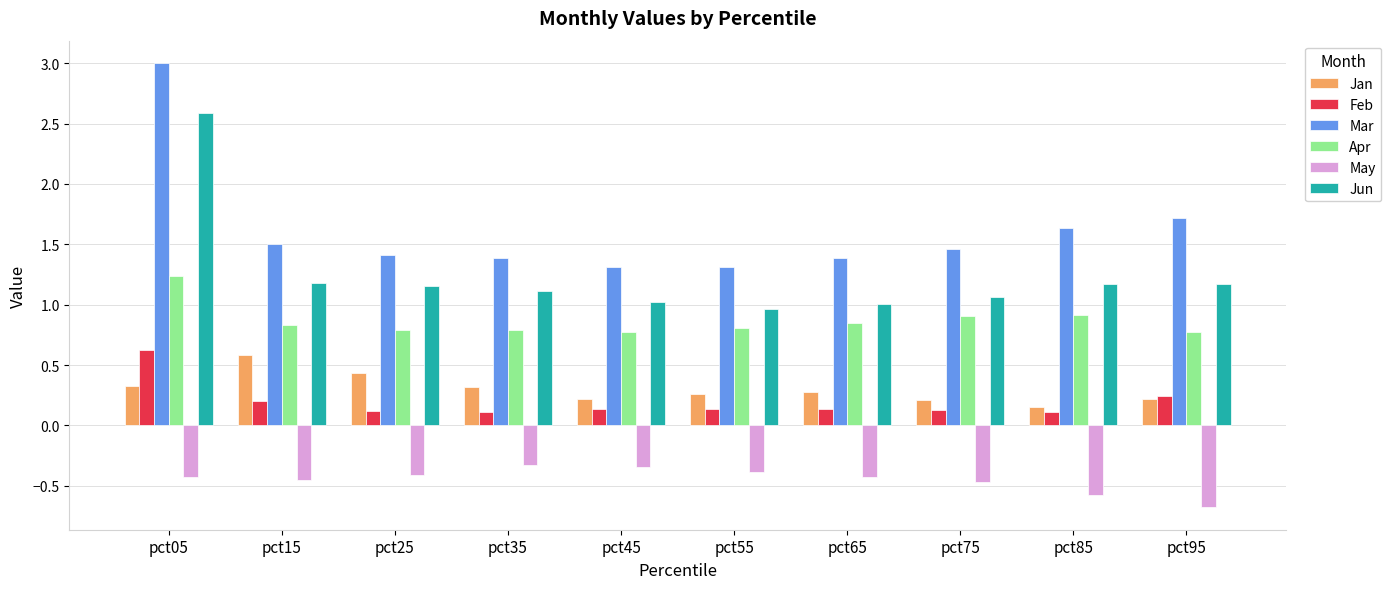

Does the chart contain any negative values?

Yes